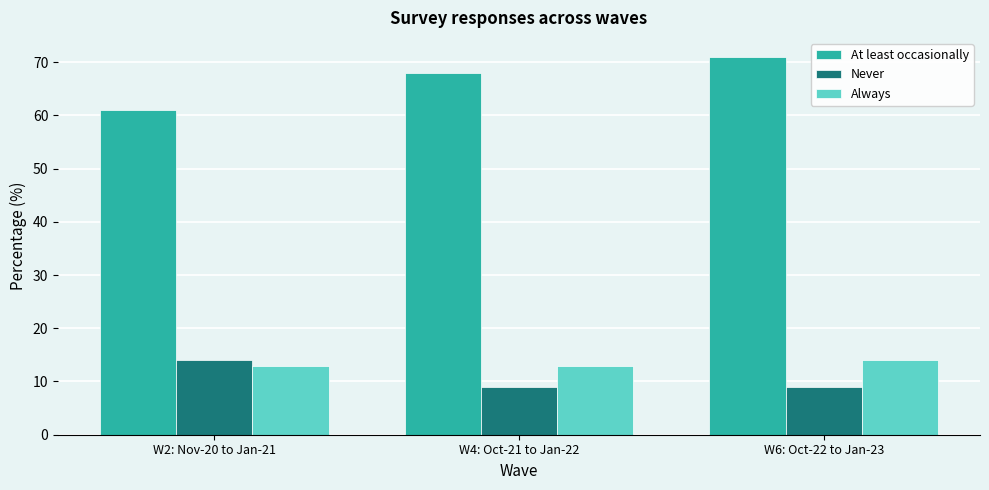

Which category has the highest value in the Never series?

W2: Nov-20 to Jan-21